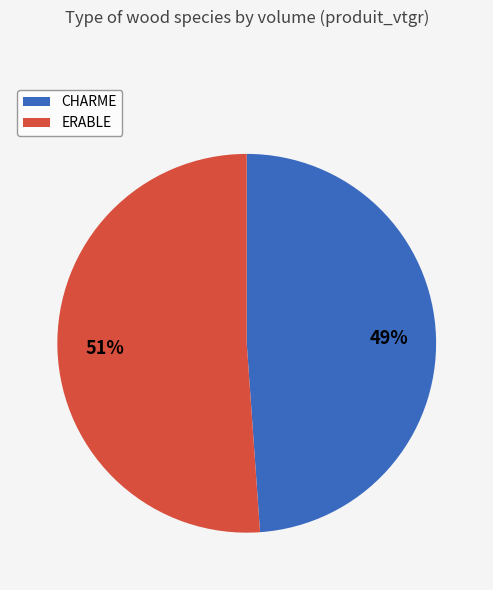

True or false: ERABLE accounts for 51% of the total.

True